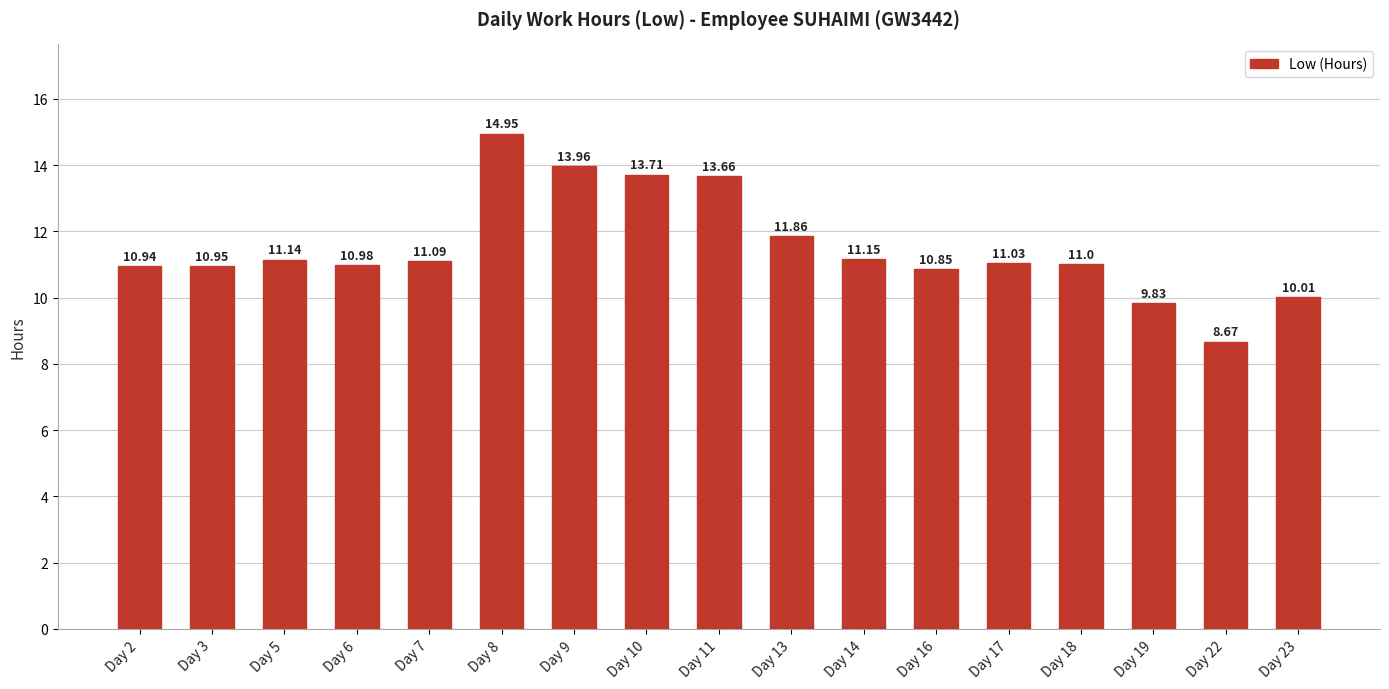

Are the bars grouped side by side (vs. stacked)?

No